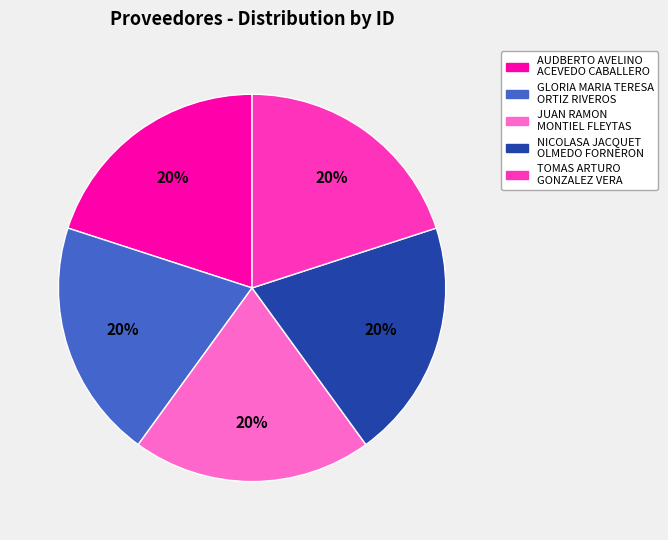

How many slices are in this pie chart?

5